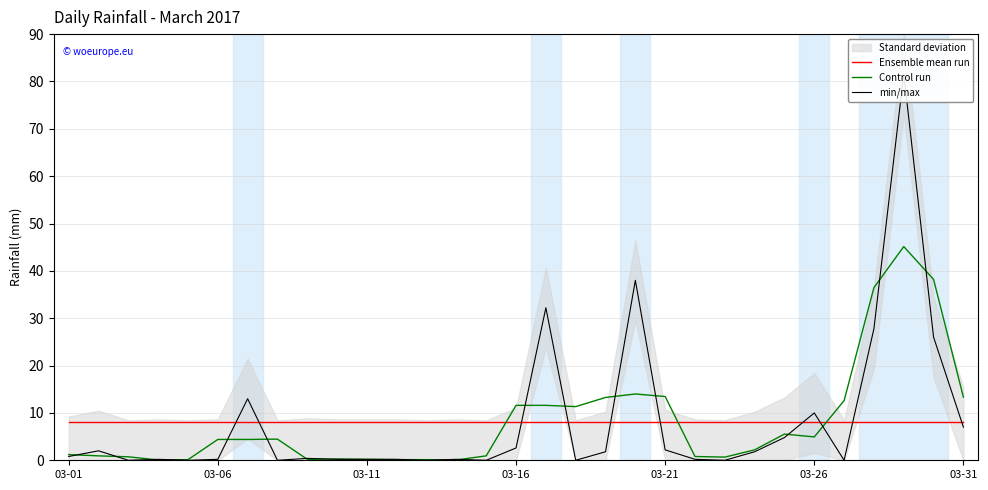

How many interior local valleys does the Control run series have?

6